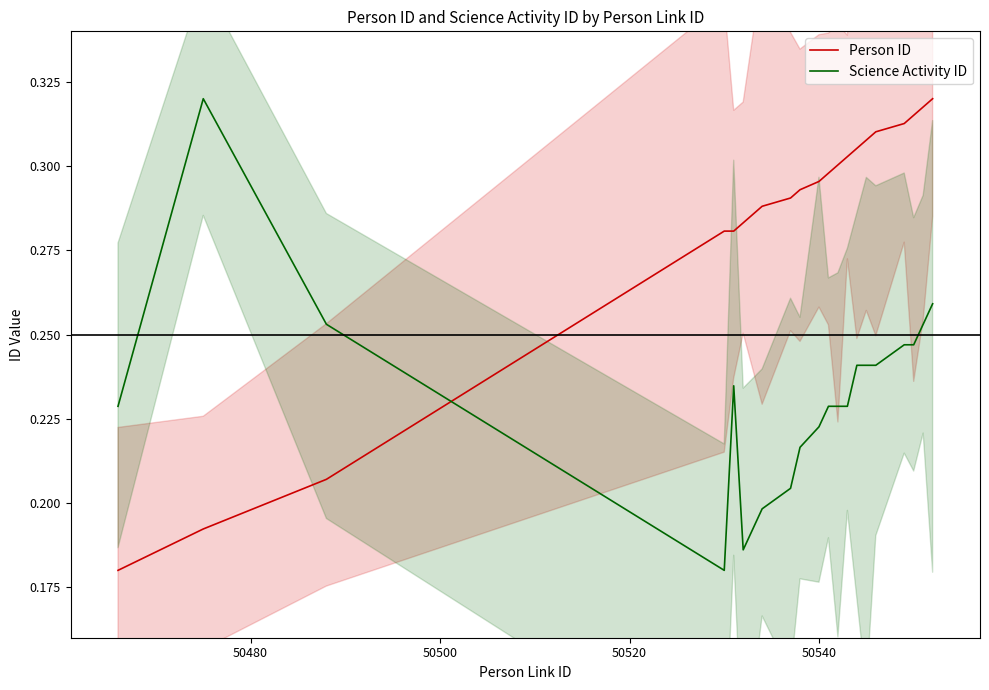

What is the sum of all Science Activity ID values?

4.7